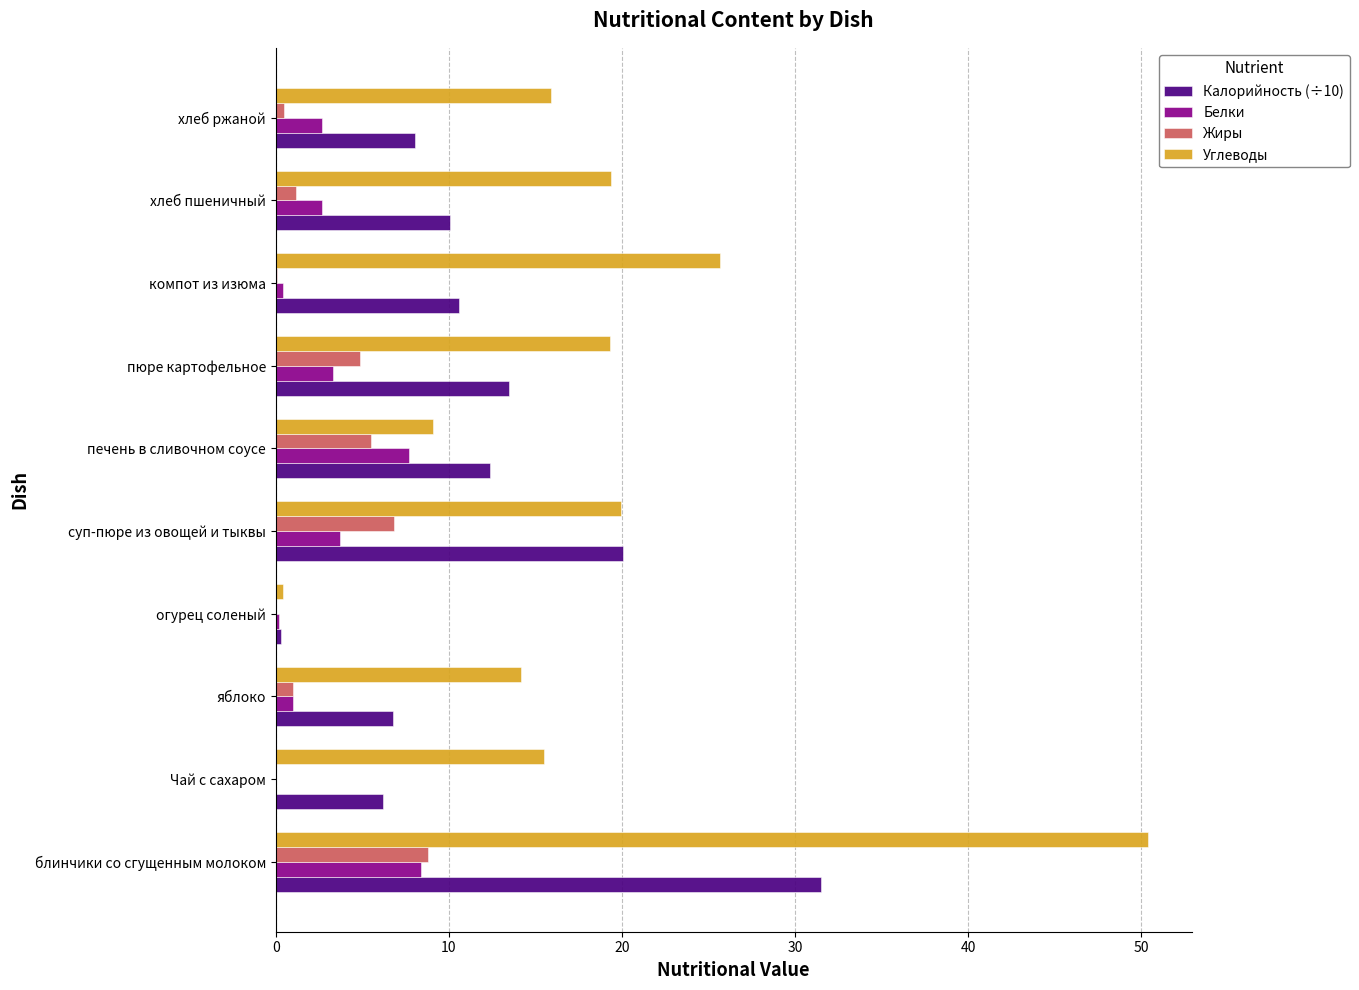

Where is Углеводы nearest to the value 25?

компот из изюма